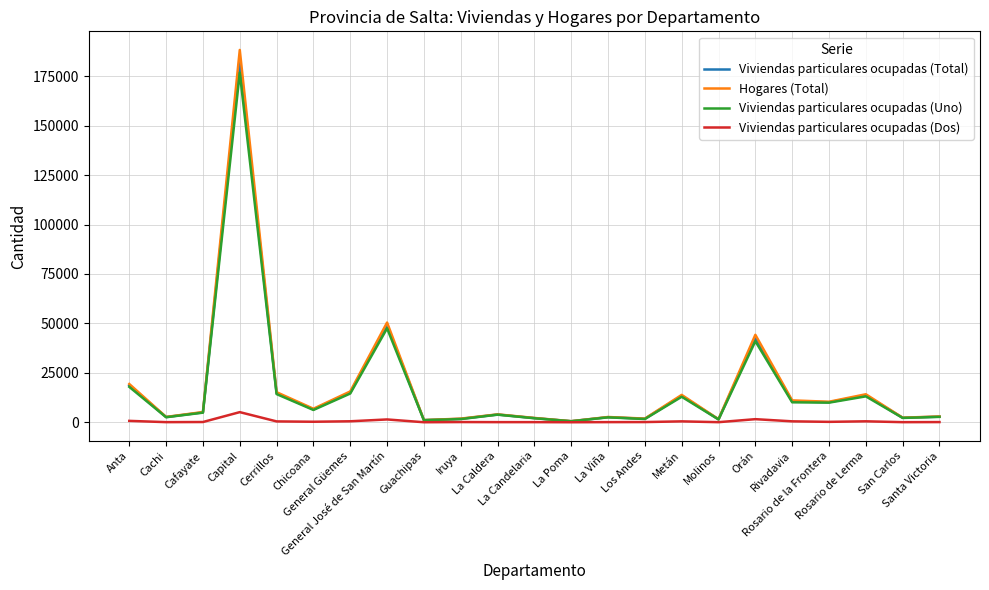

In Viviendas particulares ocupadas (Total), how many points are higher than both neighbors (excluding endpoints)?

7